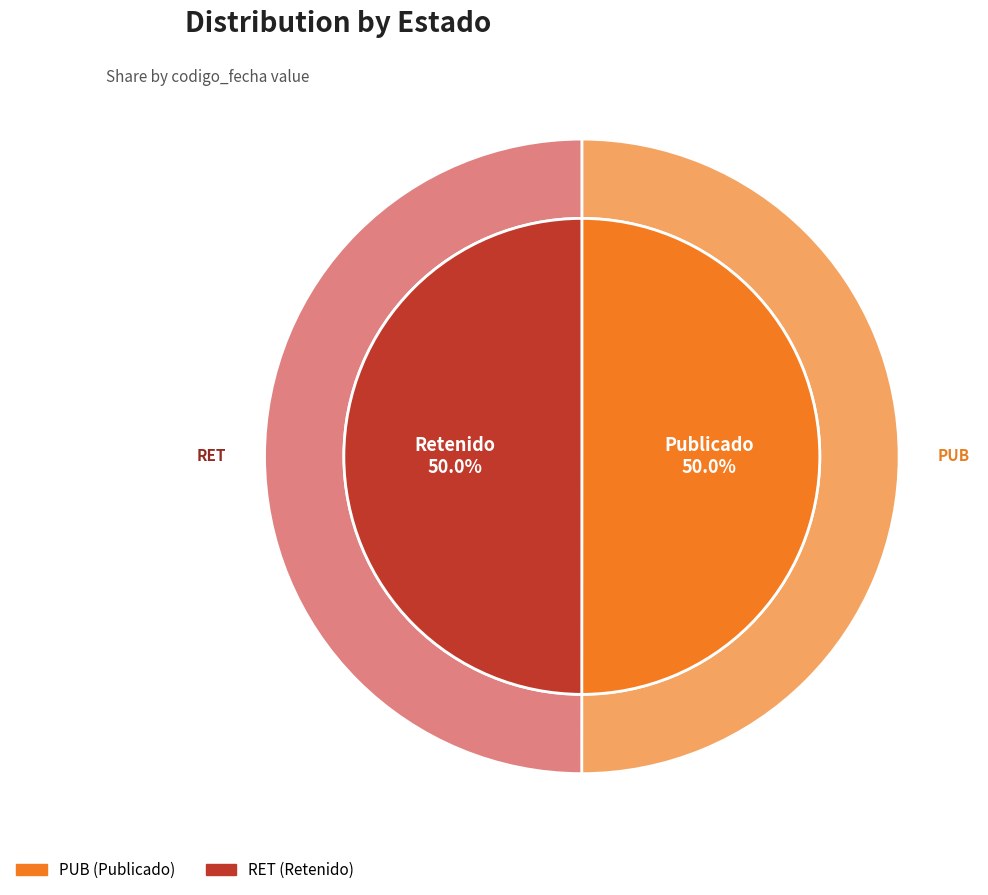

To the nearest percent, what is the combined percentage of PUB and RET?

100%